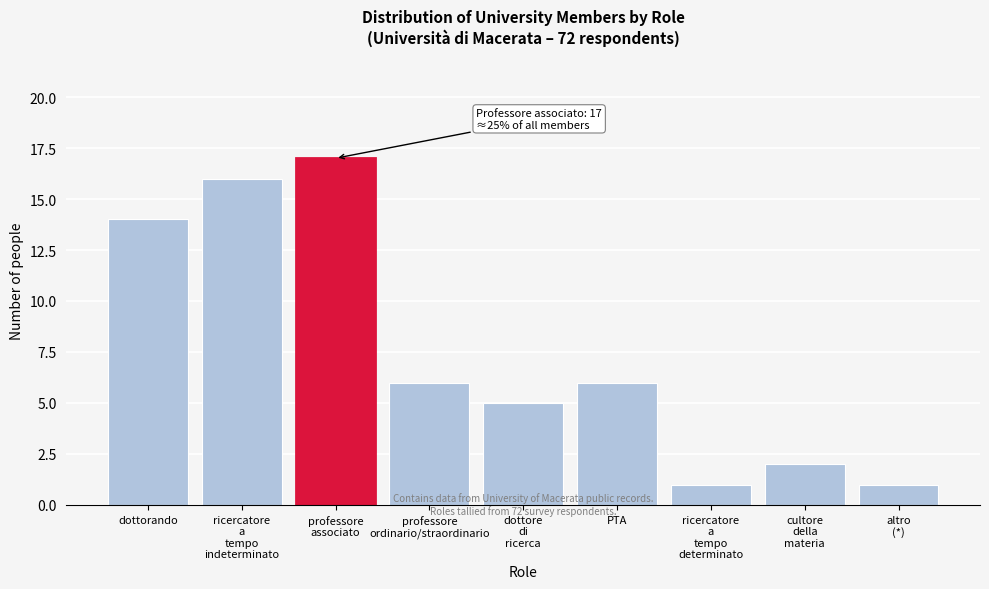

Reading left to right, what are all the values shown in this chart?

14	16	17	6	5	6	1	2	1